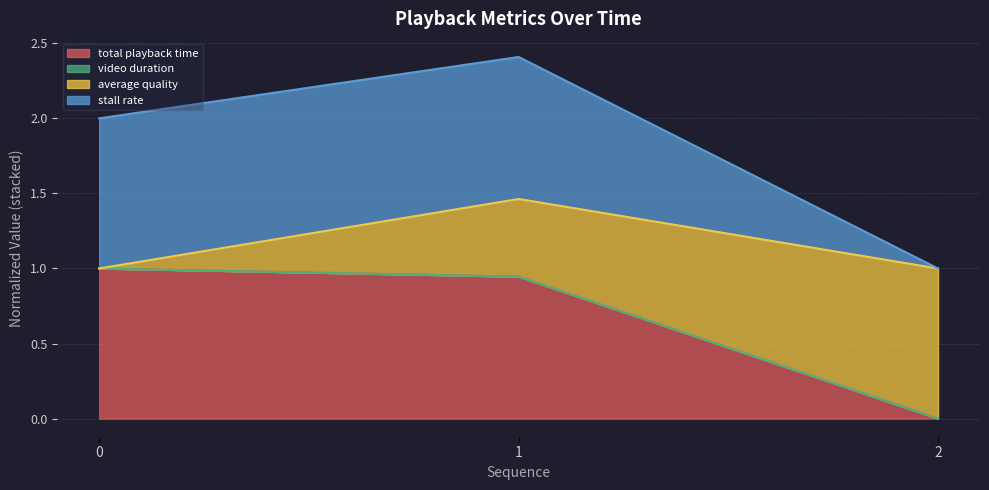

What is the difference between the maximum and minimum values in the stall rate series?

1.0